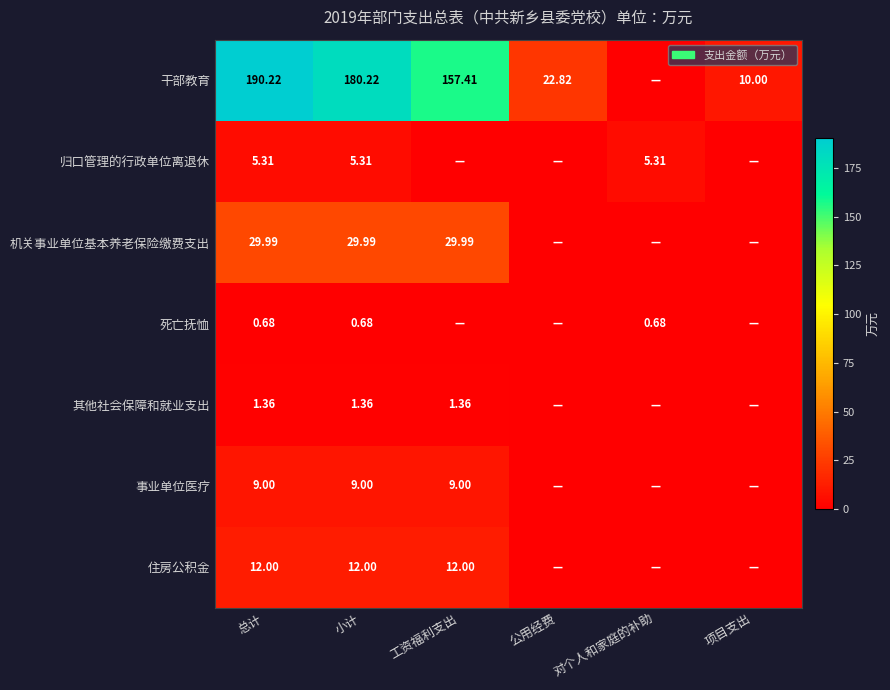

At 总计, list the series in order from smallest to largest.

死亡抚恤, 其他社会保障和就业支出, 归口管理的行政单位离退休, 事业单位医疗, 住房公积金, 机关事业单位基本养老保险缴费支出, 干部教育